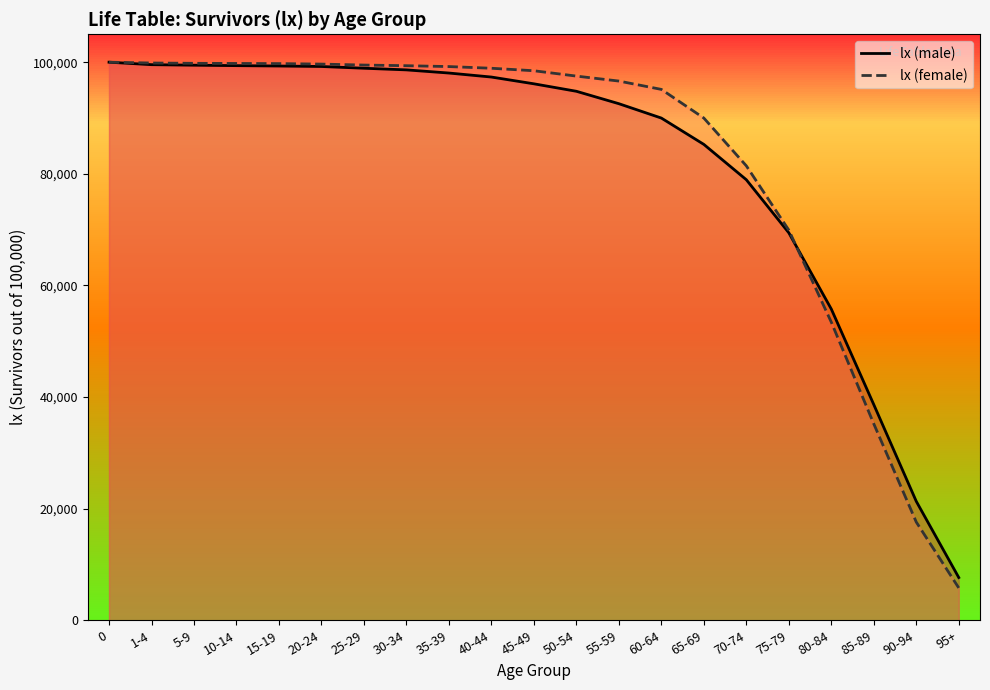

At how many categories does at least one series exceed 87879?

15